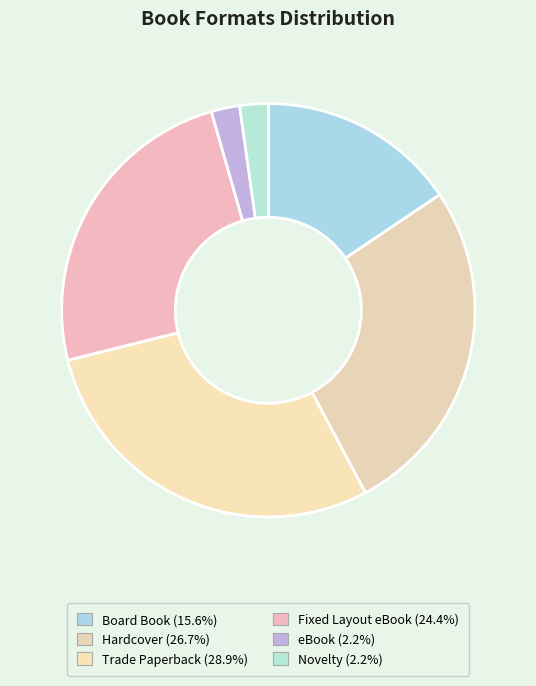

How many segments does this pie chart have?

6